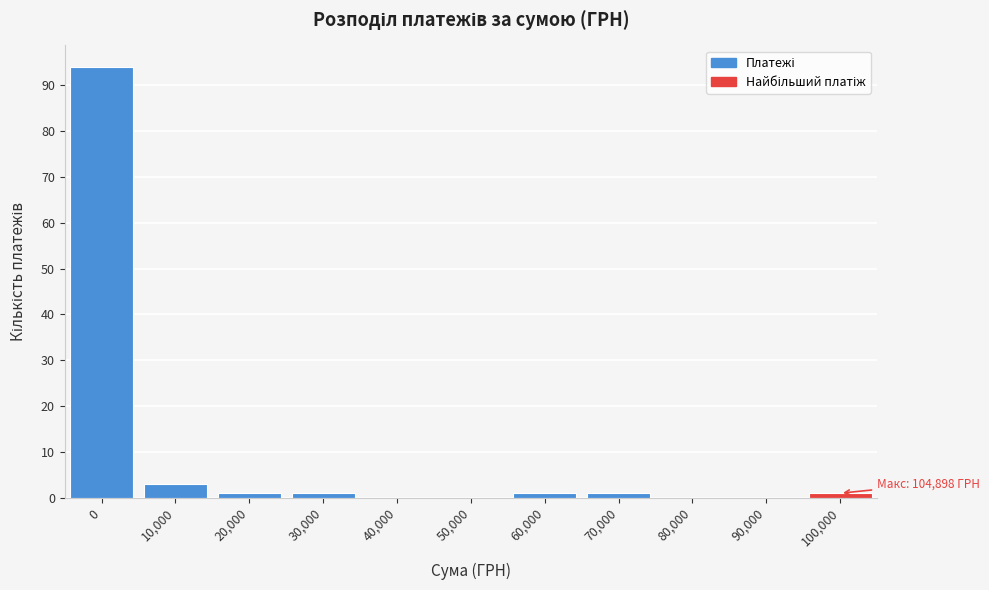

Reading right to left, extract all data points from this chart.

100,000=1	90,000=0	80,000=0	70,000=1	60,000=1	50,000=0	40,000=0	30,000=1	20,000=1	10,000=3	0=94